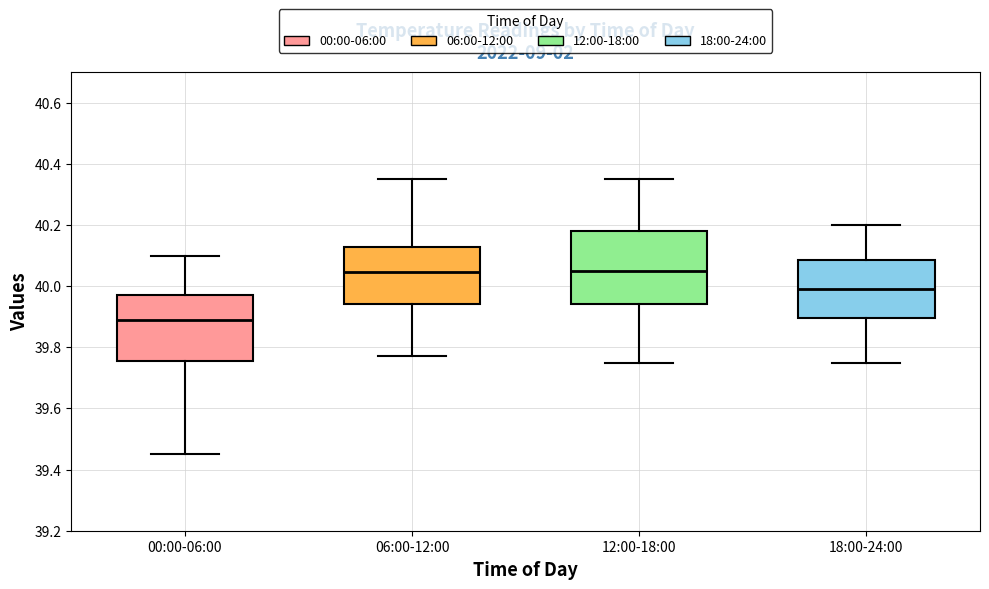

Reading left to right, read every box against the y-axis: the position of its median line, the range the box covers, and the ends of its whiskers. The values are not printed on the chart, so give them approximately, as read against the axis.

00:00-06:00: median 39.90, box 39.76 to 39.98, whiskers 39.46 to 40.10
06:00-12:00: median 40.04, box 39.94 to 40.12, whiskers 39.78 to 40.36
12:00-18:00: median 40.06, box 39.94 to 40.18, whiskers 39.76 to 40.36
18:00-24:00: median 40.00, box 39.90 to 40.08, whiskers 39.76 to 40.20